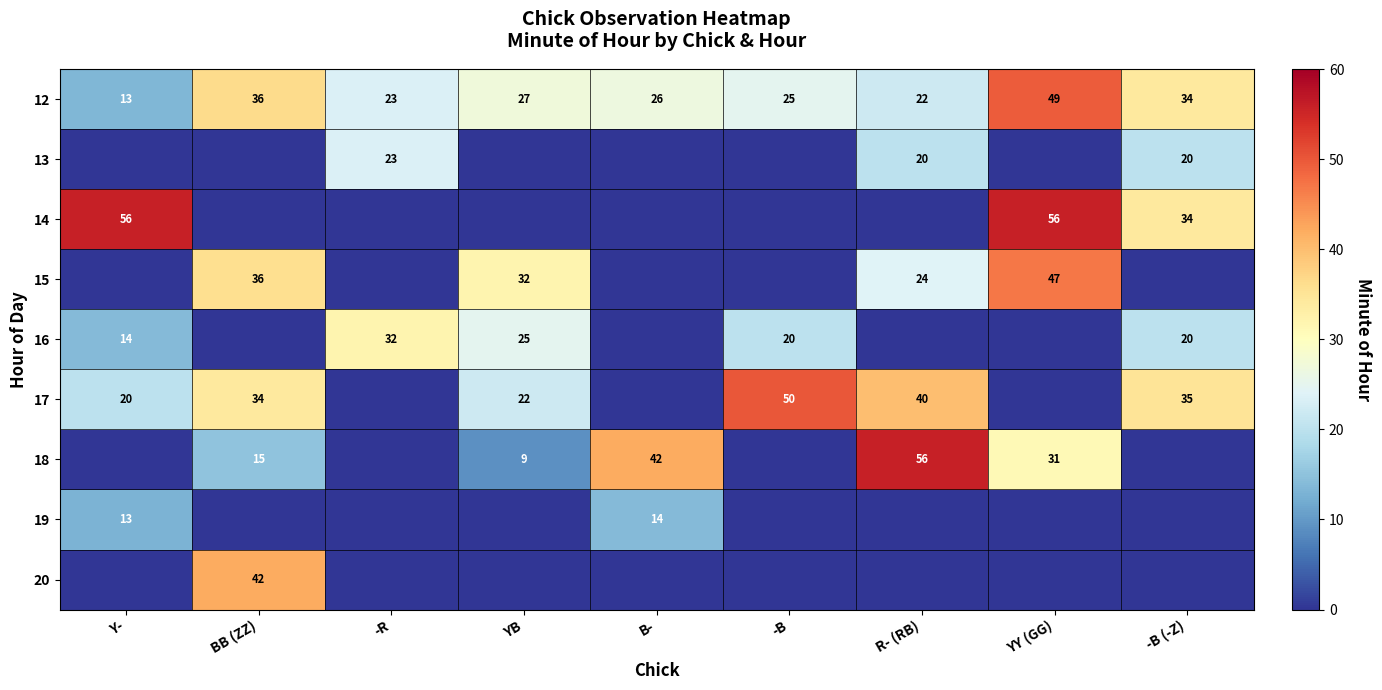

How many categories are shown in the chart?

9